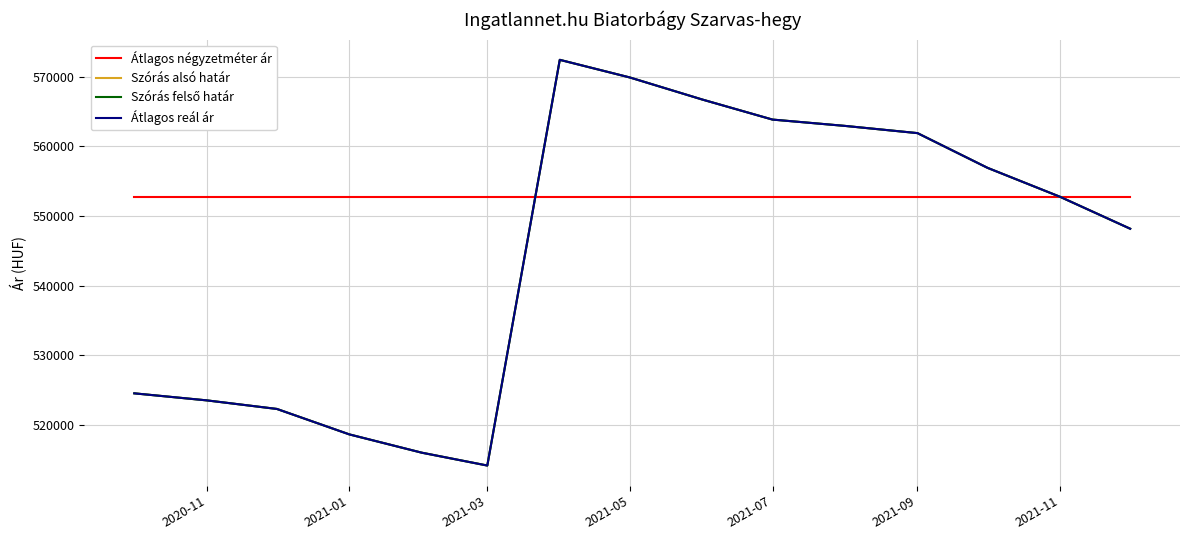

Does the chart display data point markers on the line(s)?

No